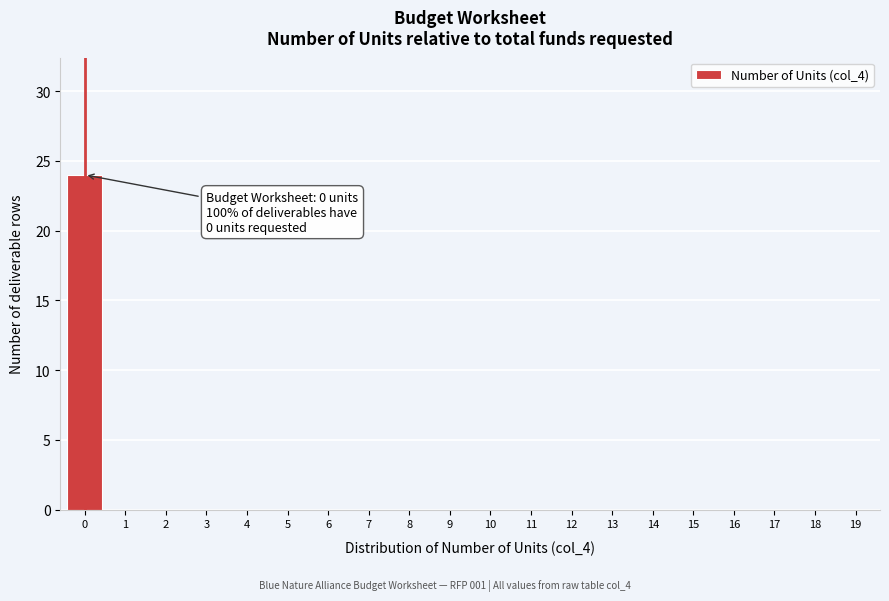

Which range on the x-axis has the tallest bar?

-0.5 to 0.5